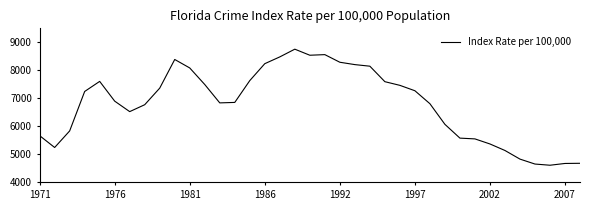

What is the minimum value shown in the chart?

4611.6